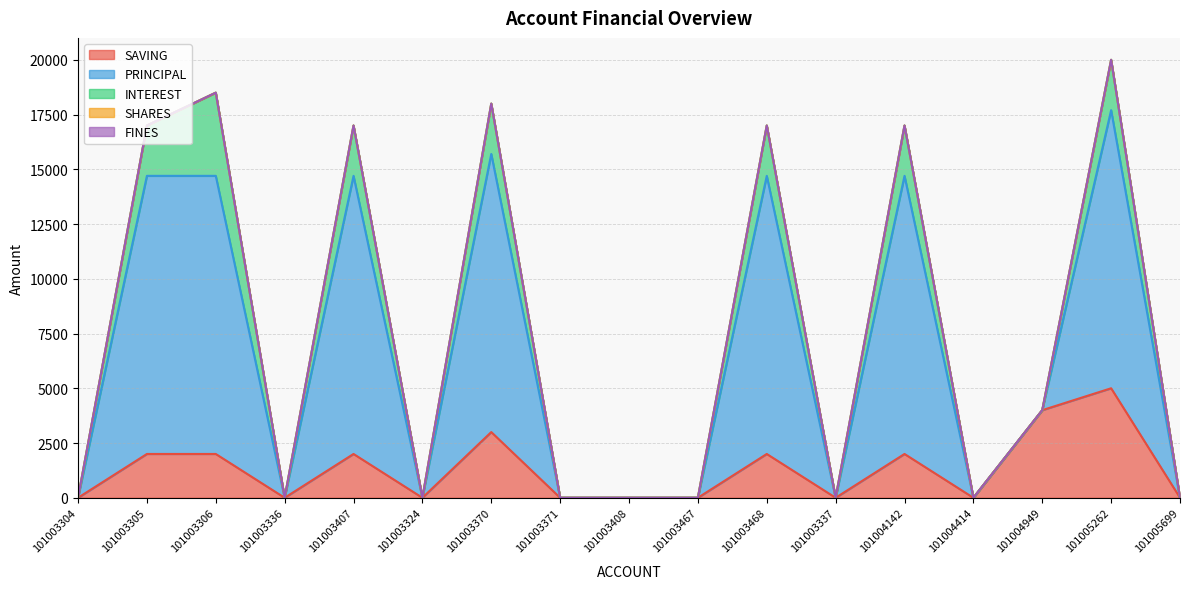

What is the highest value of the SAVING series?

5000